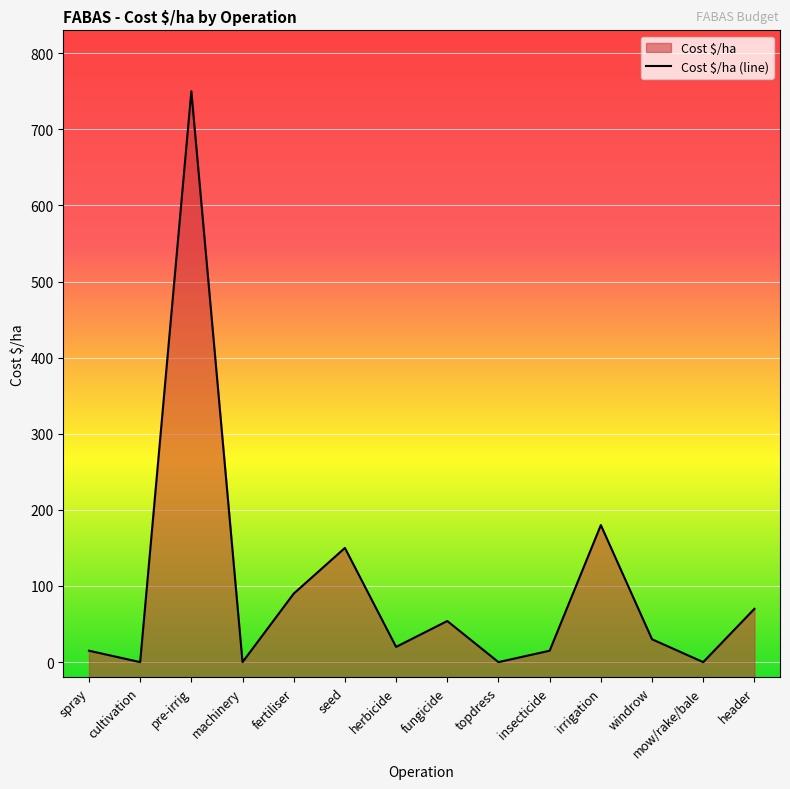

At which category does the data reach its first local valley?

cultivation